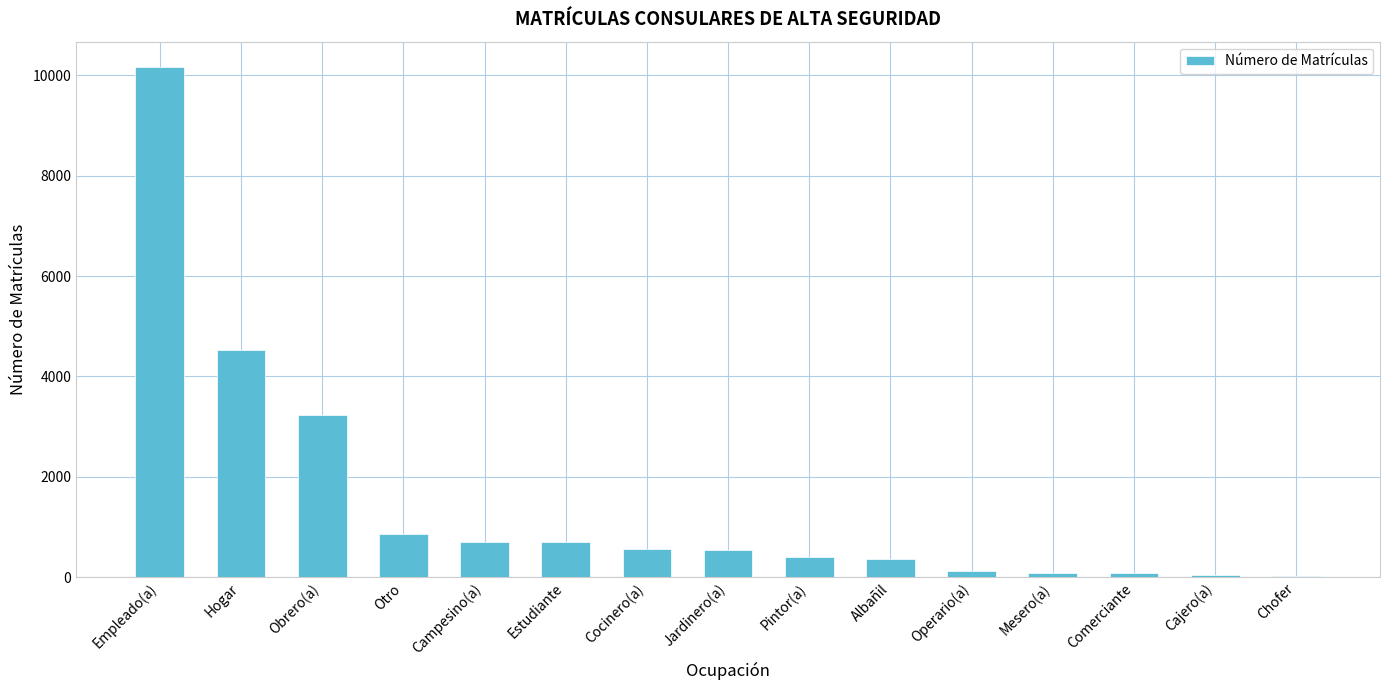

Between Mesero(a) and Hogar, which is larger?

Hogar